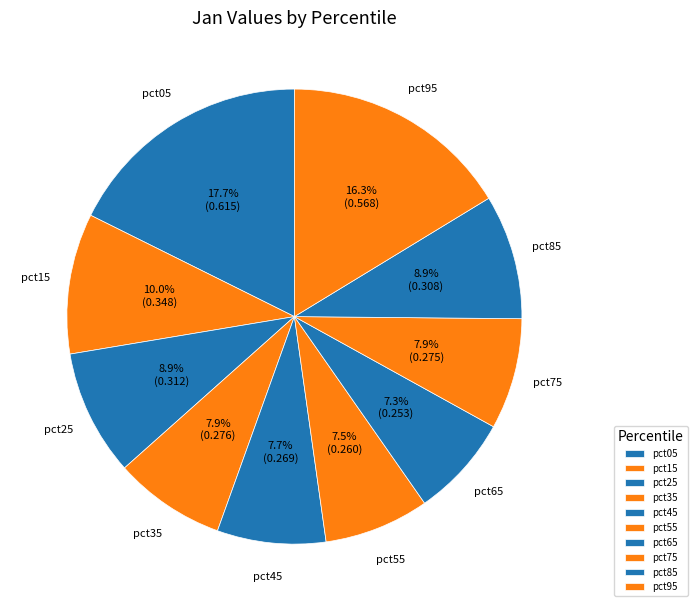

How many segments does this pie chart have?

10